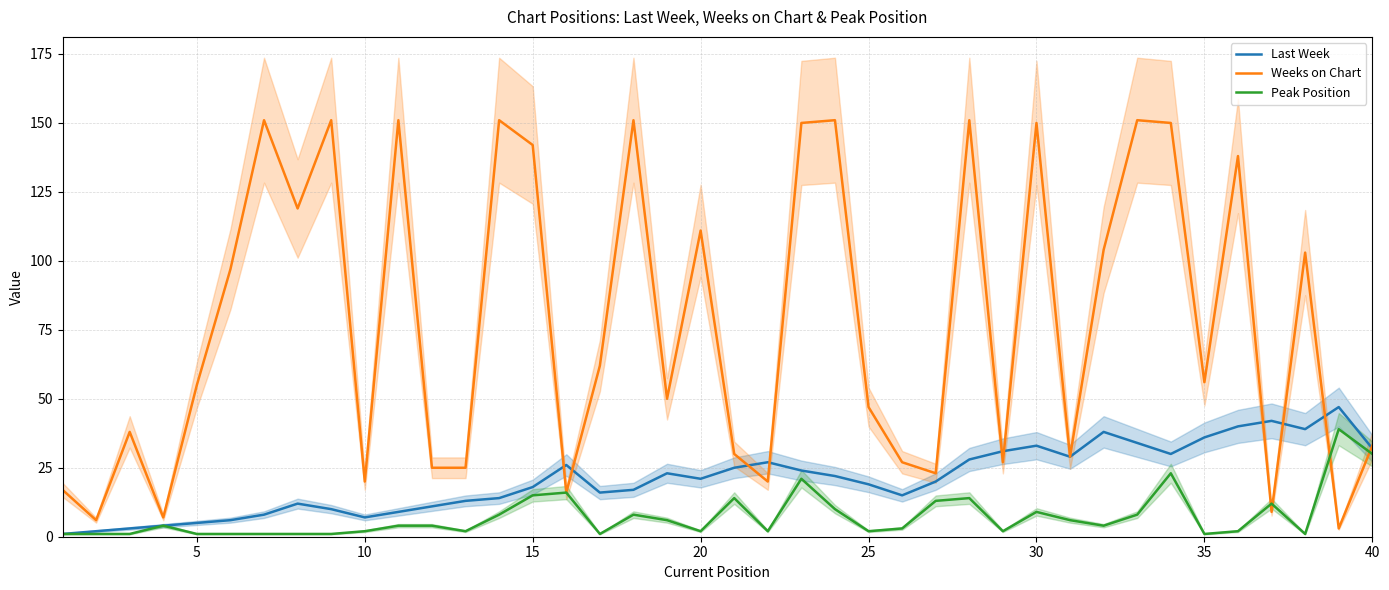

The value of Last Week at 40 is 32. True or false?

True